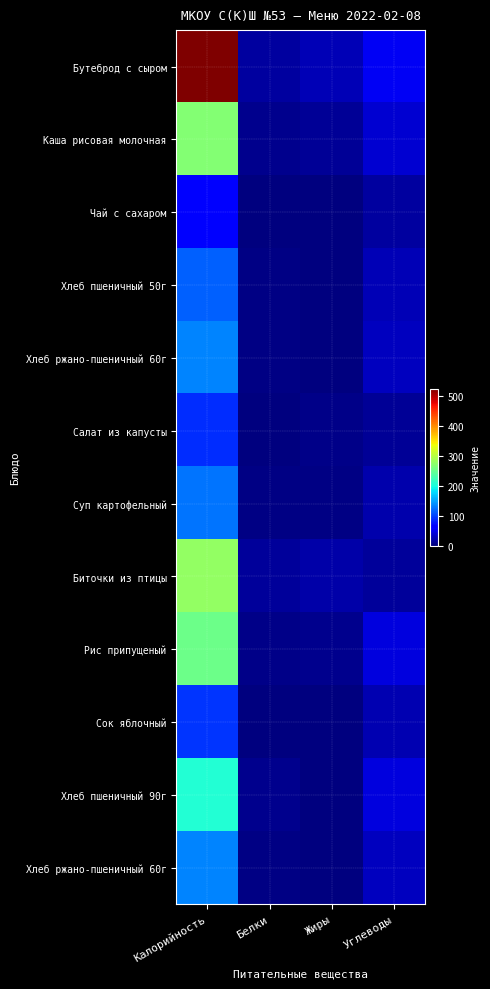

What is the total value across all series at Белки?

60.2